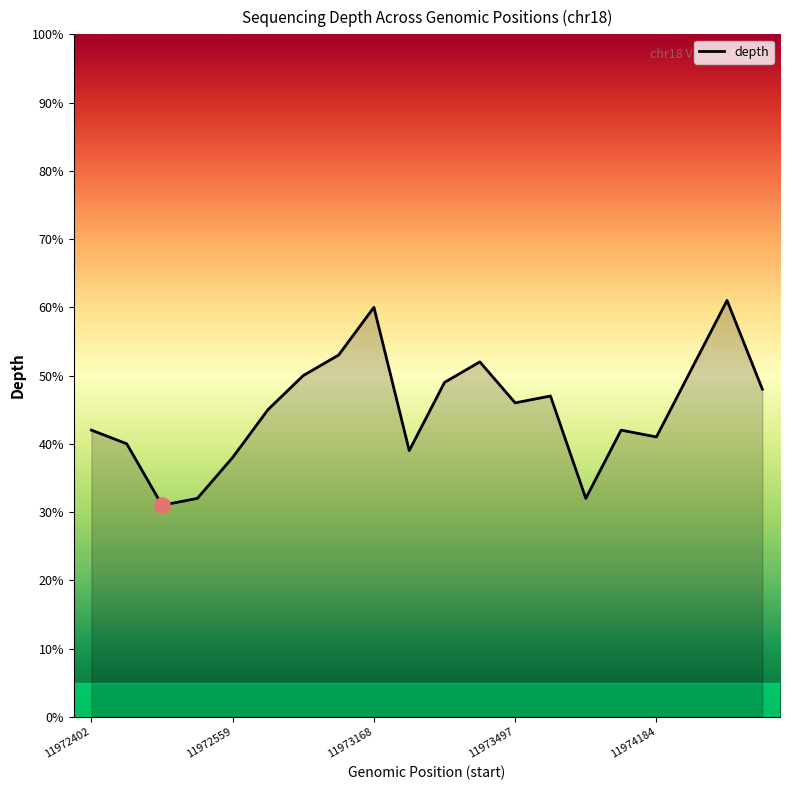

What is the greatest value displayed?

61